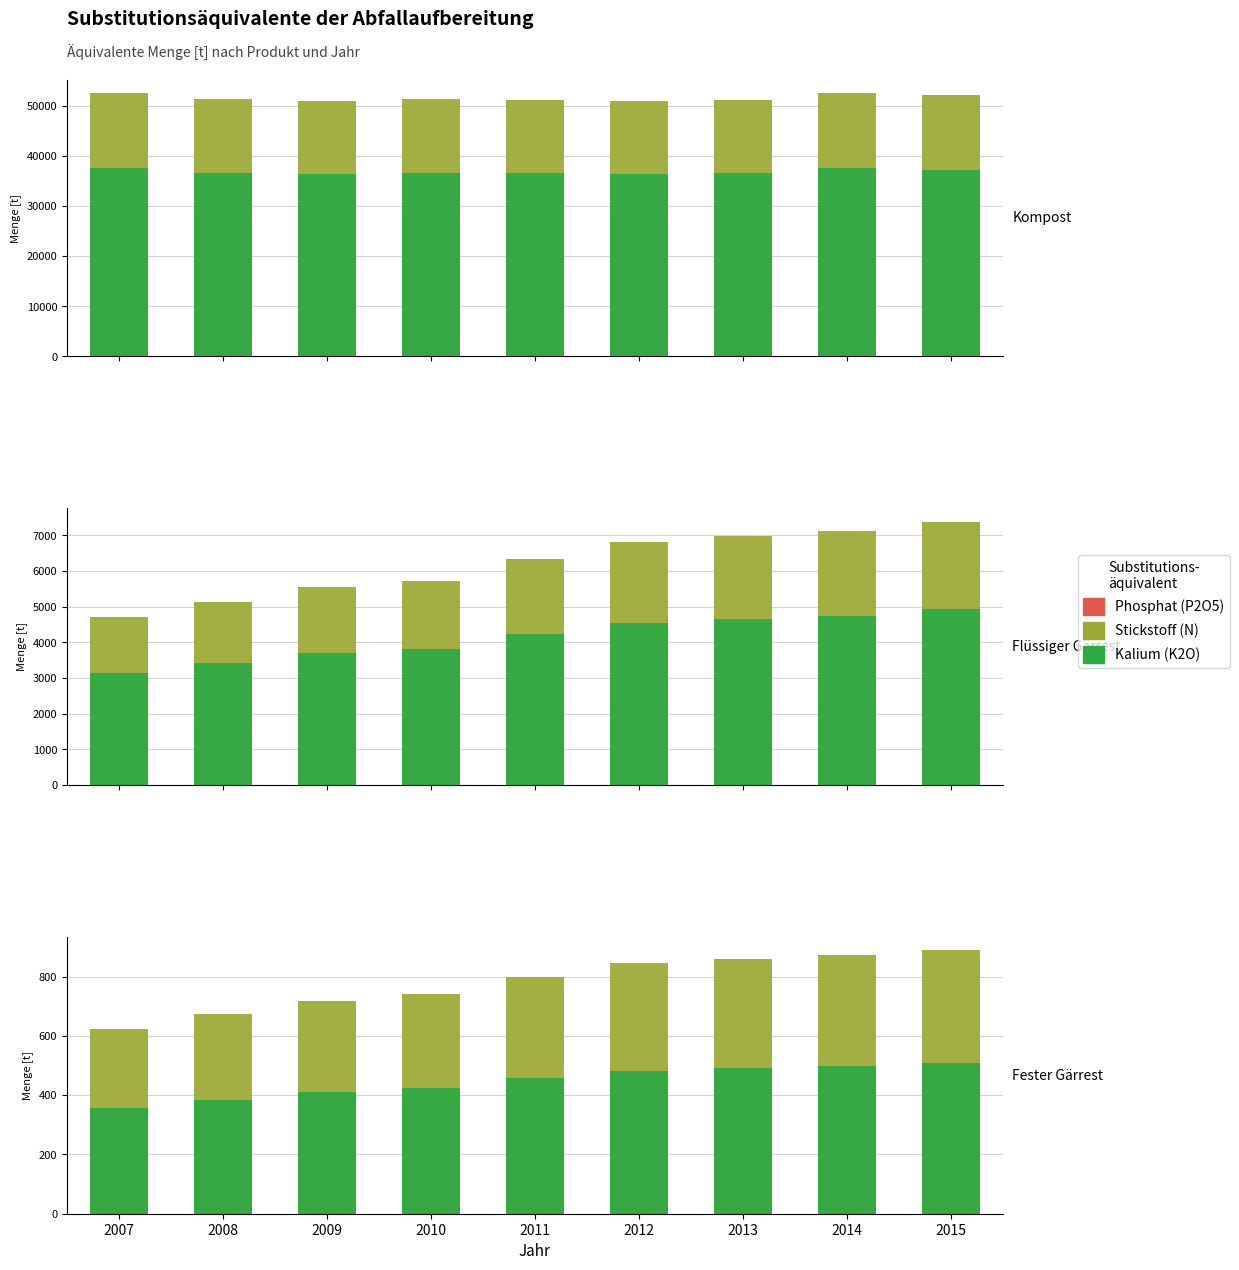

What is the sum of the Kalium (K2O) values at 2014 and 2013?

990